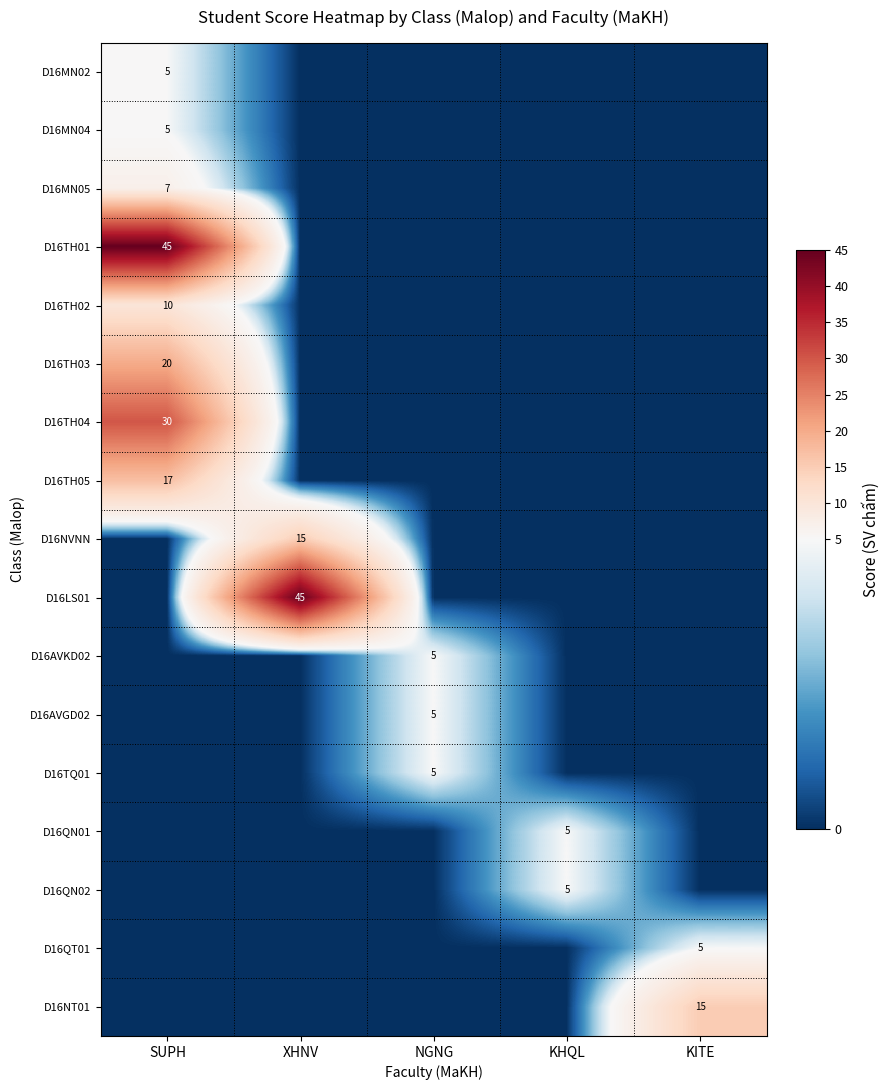

The D16MN02 series shows 3 at SUPH. True or false?

False